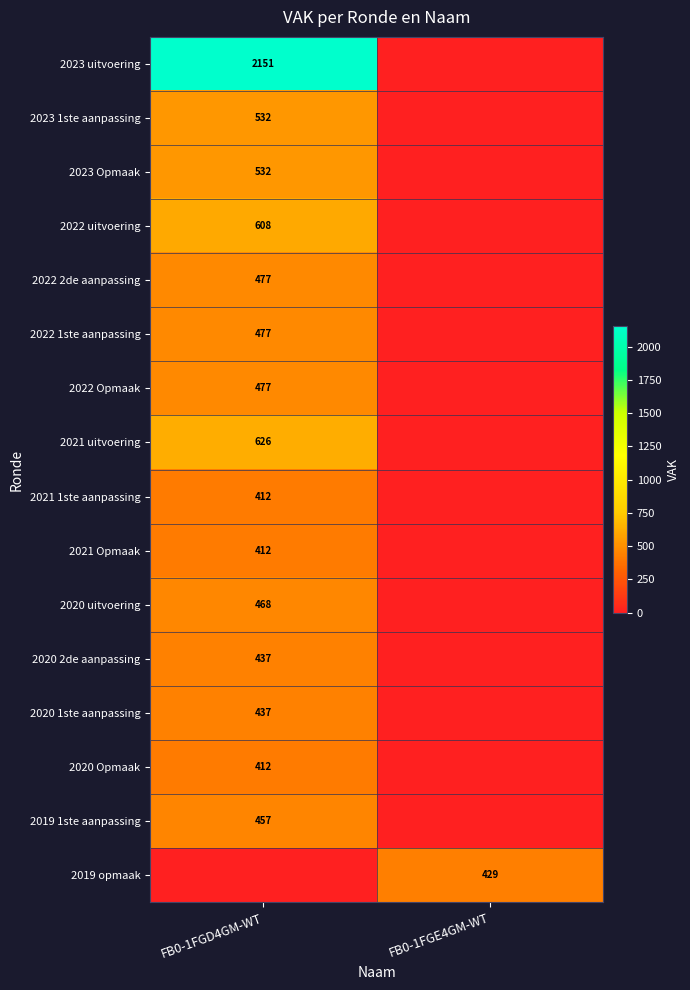

The value of 2021 1ste aanpassing at FB0-1FGD4GM-WT is 121. True or false?

False